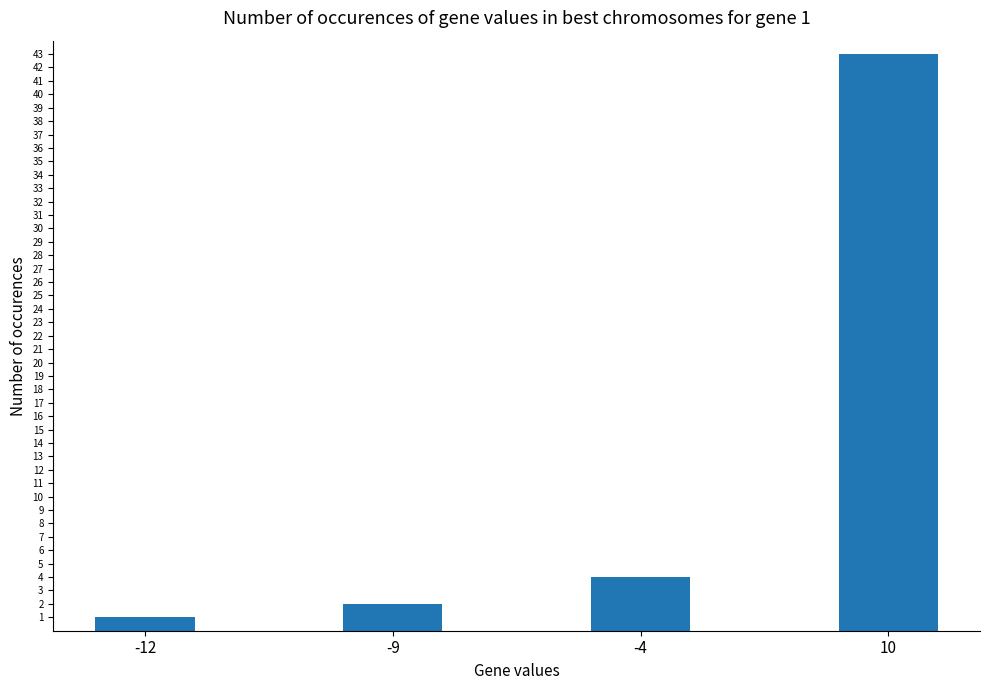

What is the change in value from -4 to 10?

+39